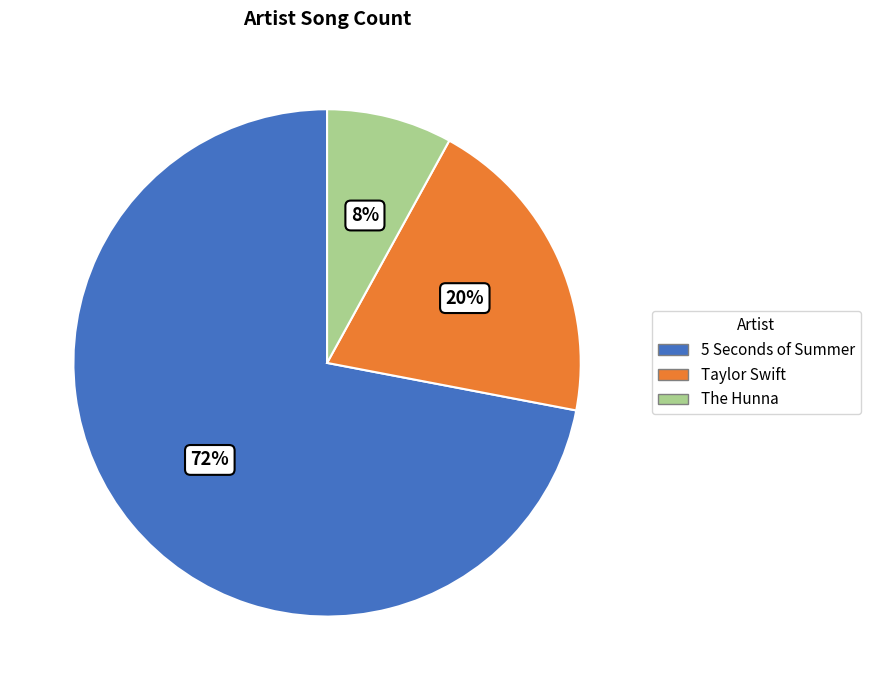

How many slices are in this pie chart?

3